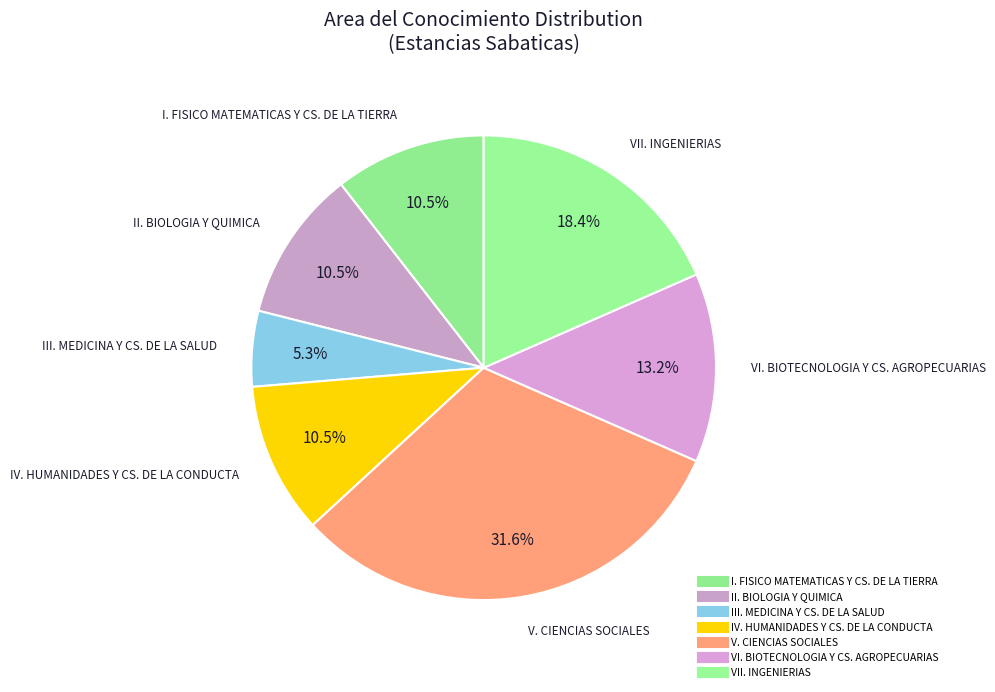

Is there a majority slice in this chart?

No